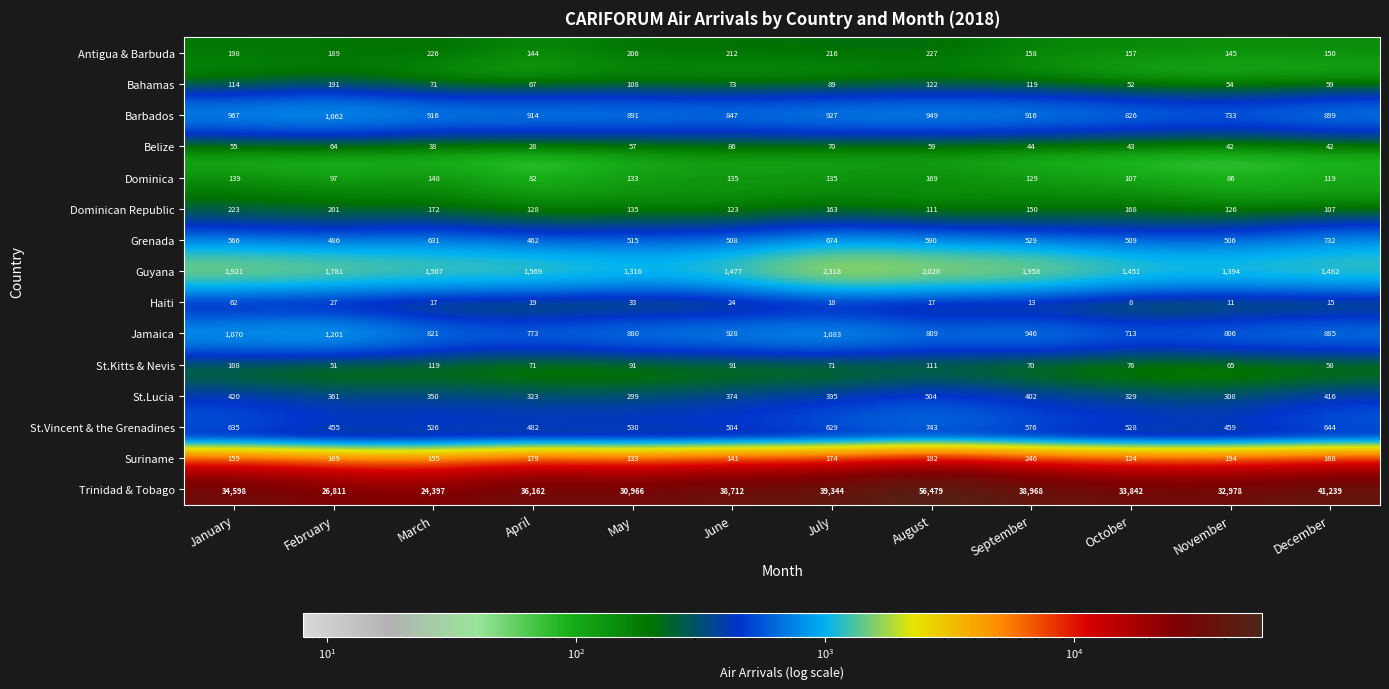

What is the maximum value for Dominican Republic?

223